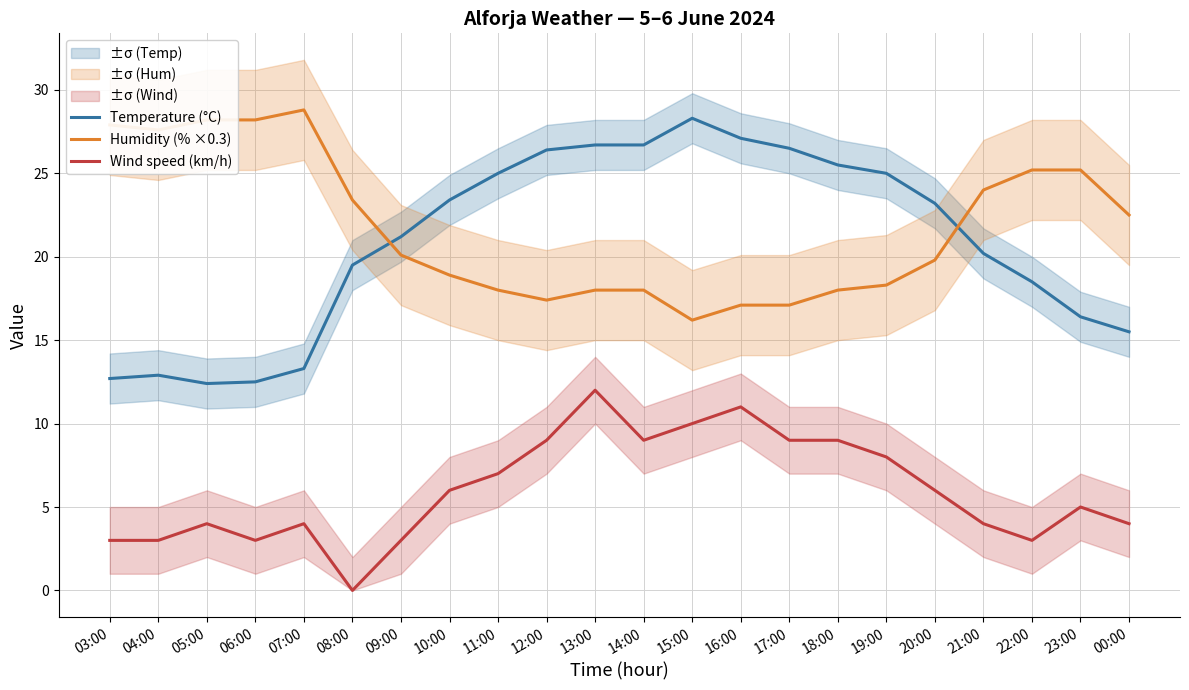

How many interior local valleys does the Humidity (% ×0.3) series have?

3